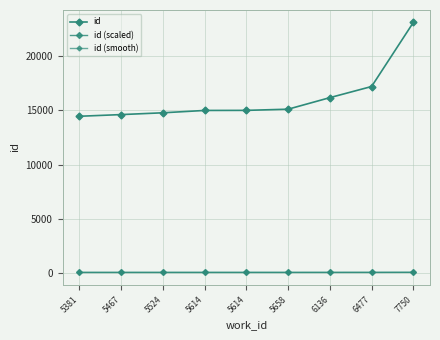

How many lines are shown in the chart?

3